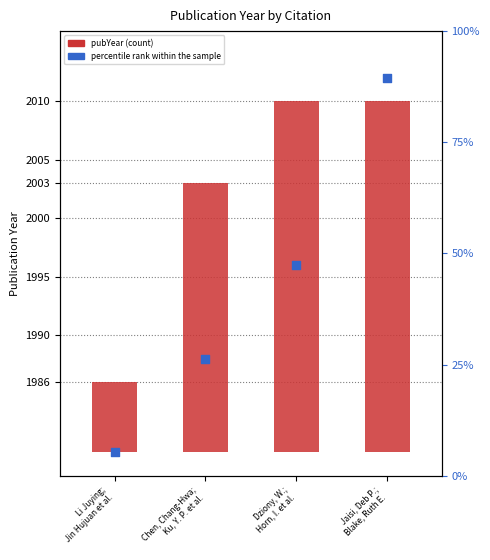

What is the change in value from Li Juying;
Jin Hujuan et al. to Dziony, W.;
Horn, I. et al.?

+24